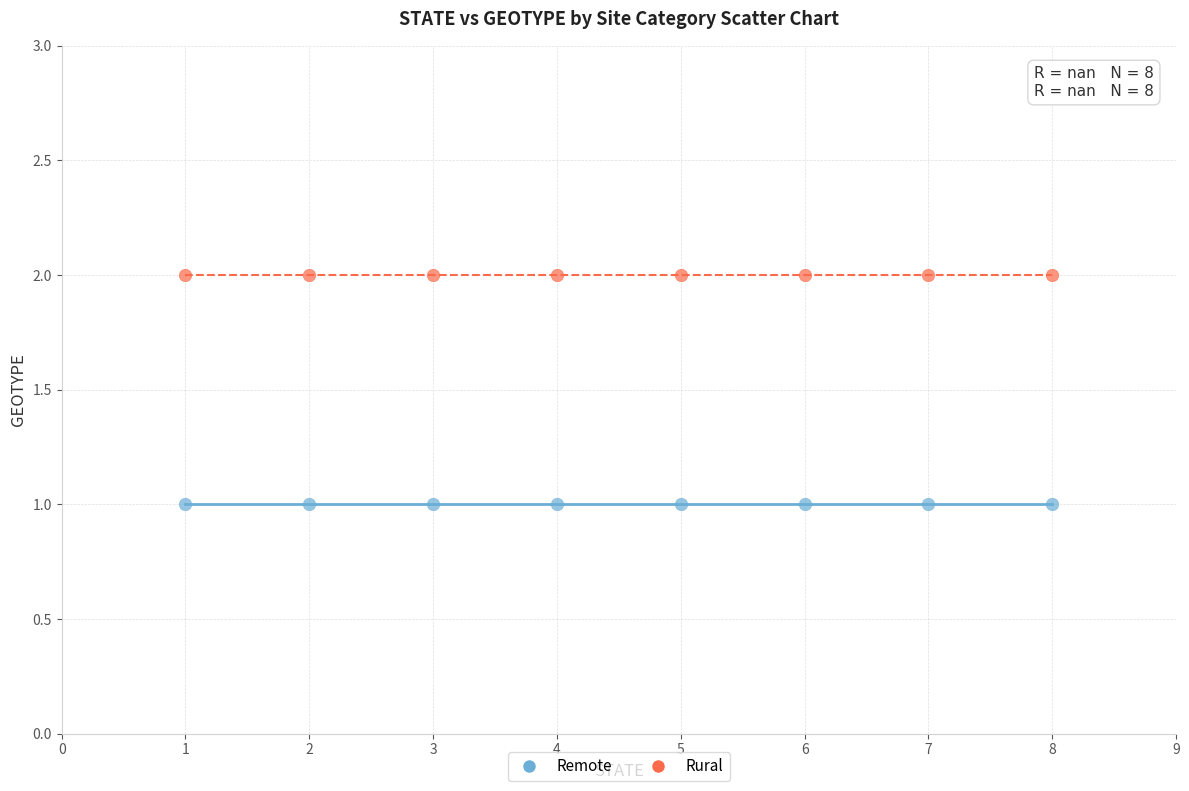

What are all the series names shown in the legend?

Remote, Rural